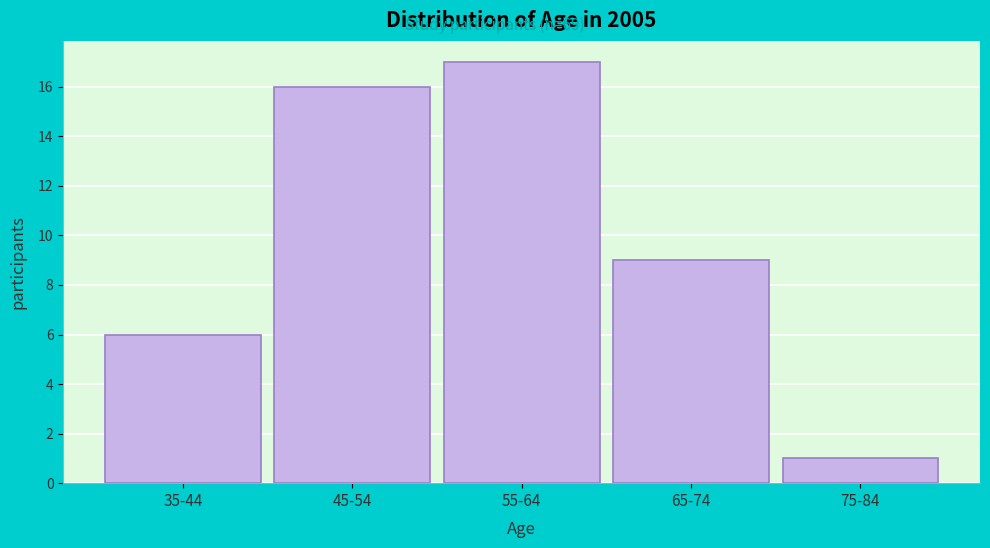

Reading right to left, extract all data points from this chart.

1	9	17	16	6